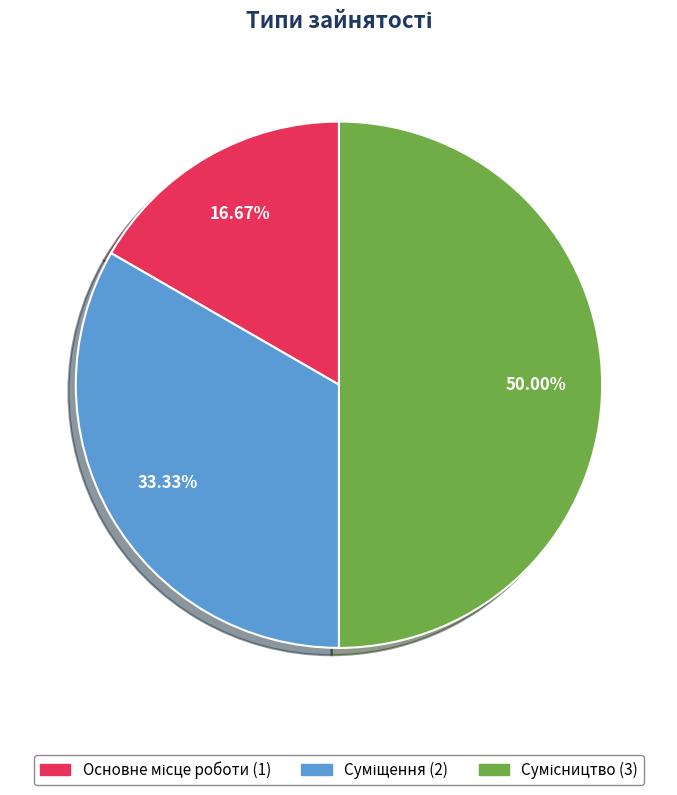

What is the largest slice in the pie chart?

Сумісництво